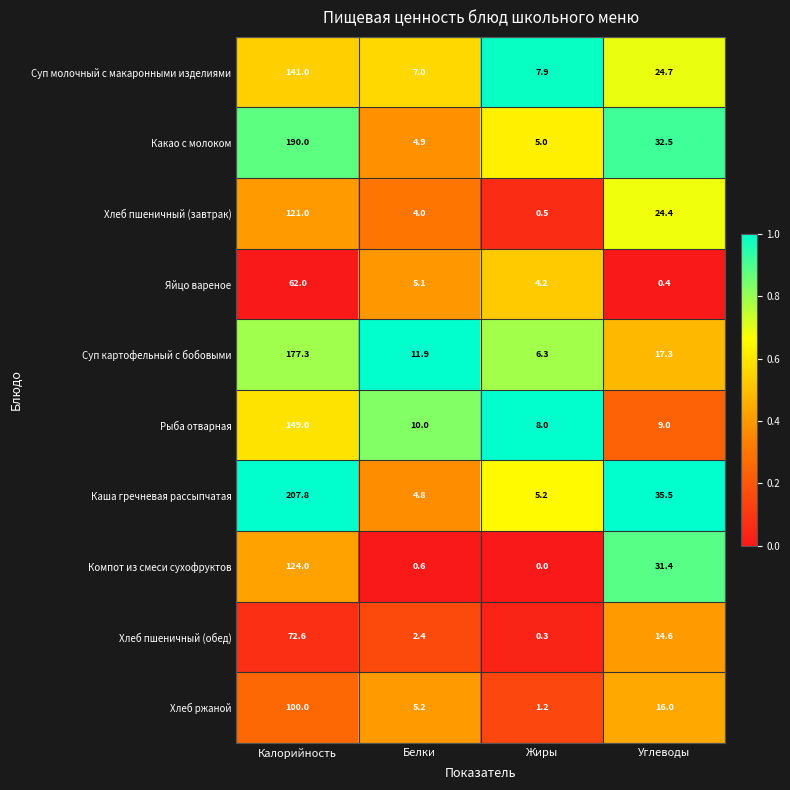

Which series has the largest range (max minus min)?

Каша гречневая рассыпчатая